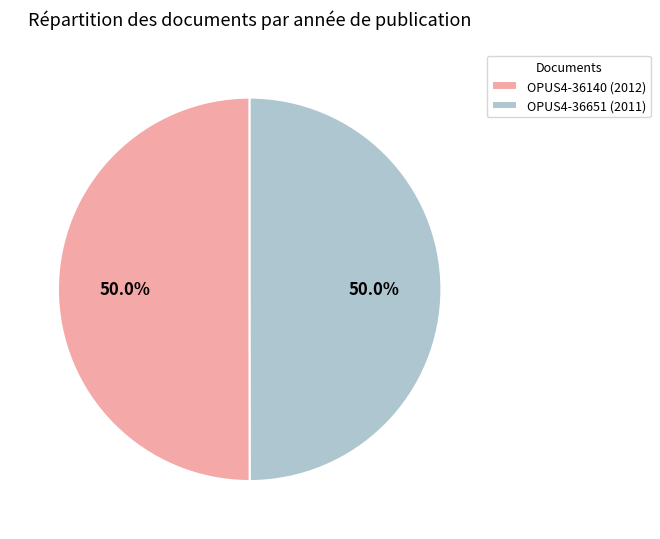

To the nearest percent, what is the combined percentage of OPUS4-36651 (2011) and OPUS4-36140 (2012)?

100%